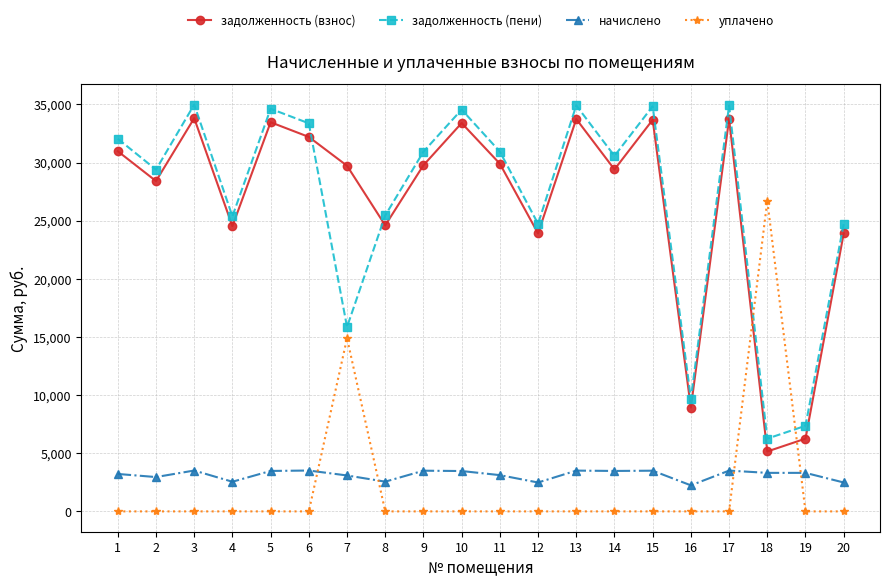

True or false: начислено and задолженность (пени) cross at least once.

False